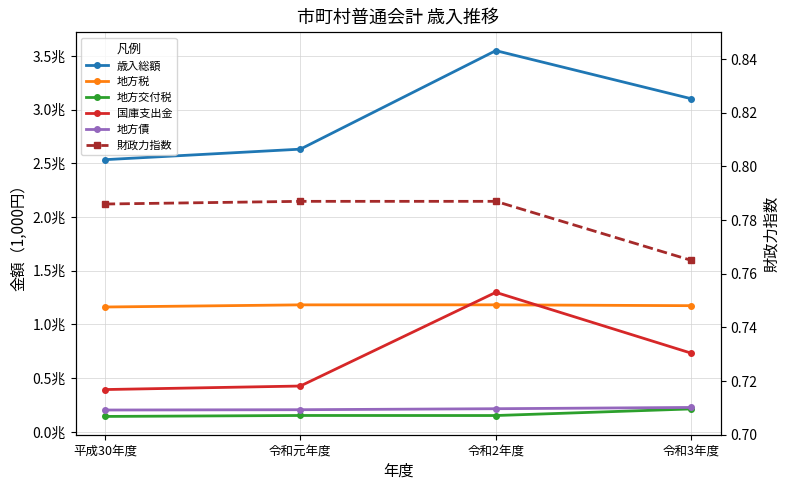

What position from the left is 令和元年度?

2